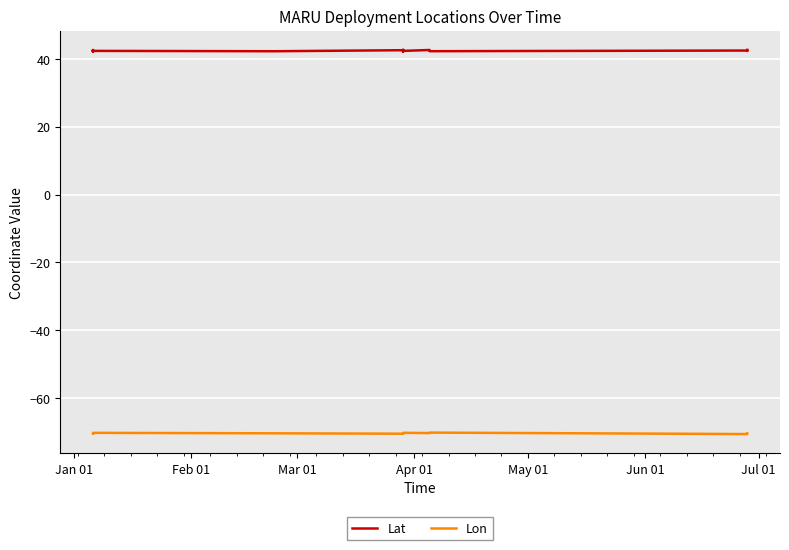

How many lines are shown in the chart?

2